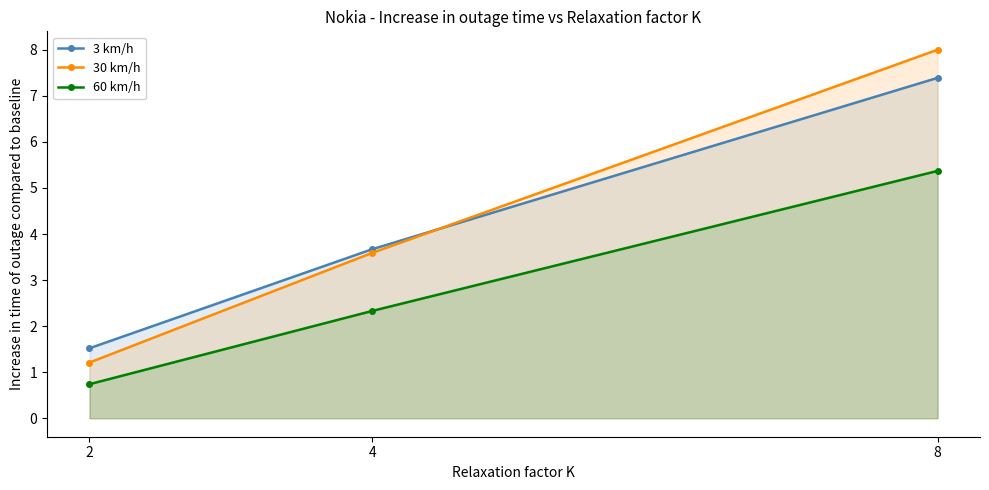

At which label is 30 km/h closest to 4?

4